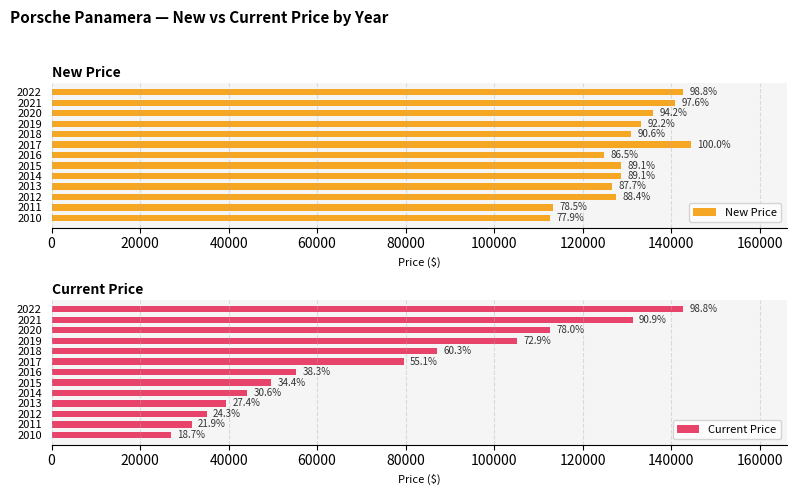

How many data points in New Price are less than 128750?

5